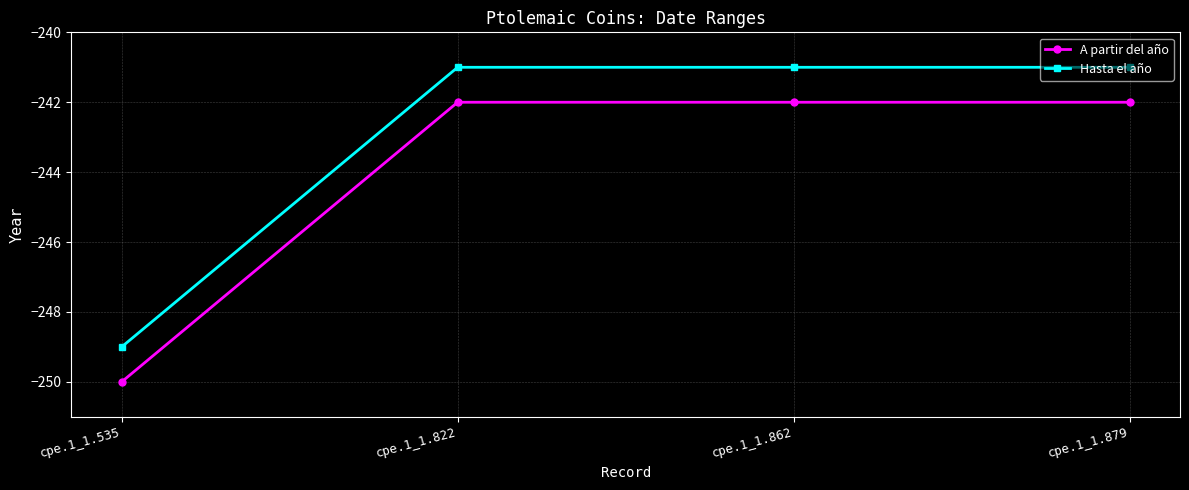

The Hasta el año series shows -381 at cpe.1_1.535. True or false?

False